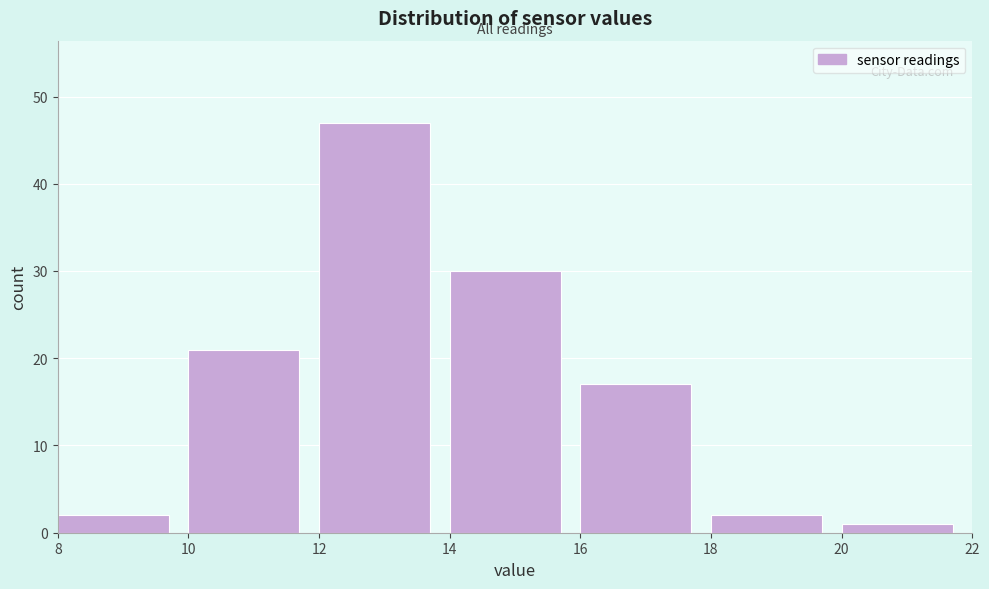

Over which range of the x-axis is the bar tallest?

12 to 14